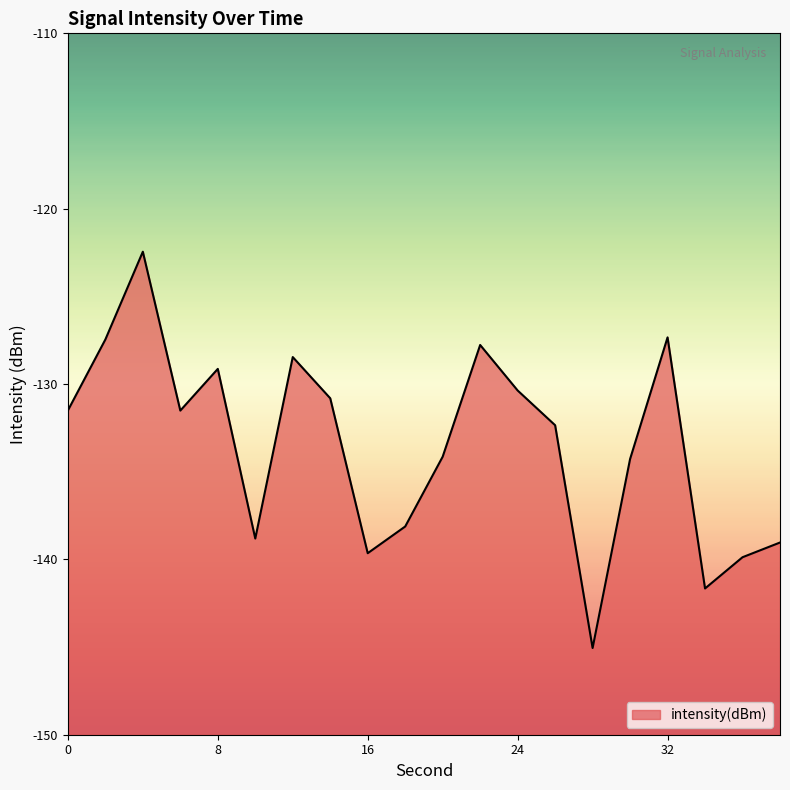

Is it true that the value at 32 is -127.3?

True